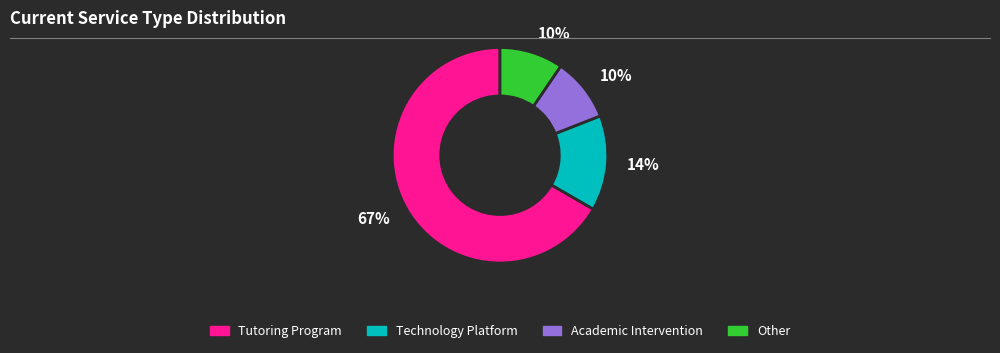

How many slices are in this pie chart?

4